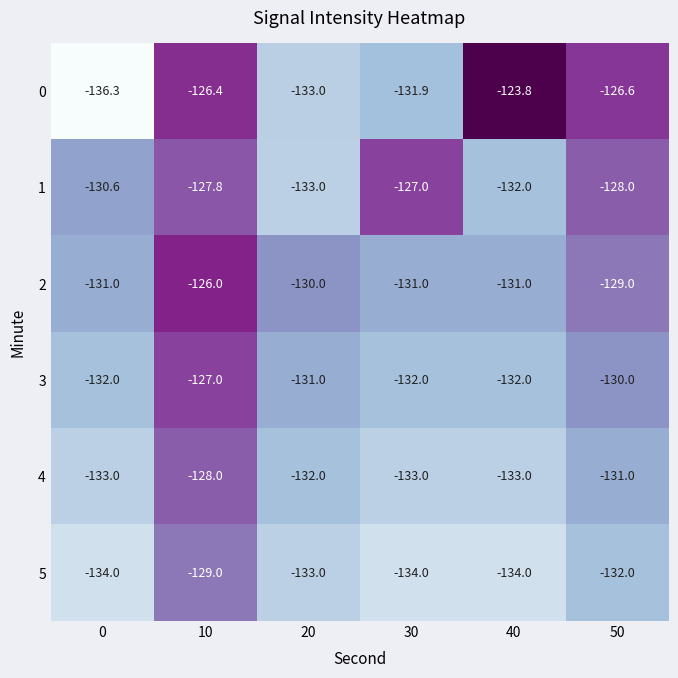

What is the difference between the second highest and second lowest values in the 0 series?

6.6